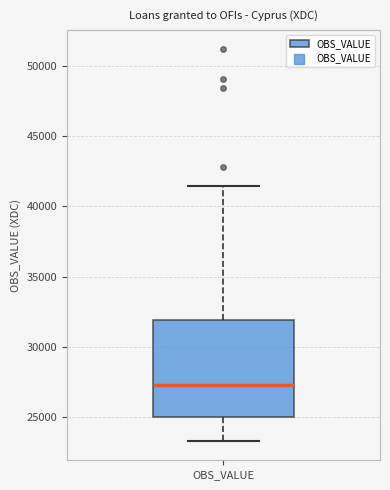

Read this box plot against the y-axis: the position of the median line, the range covered by the box, and the ends of both whiskers. The values are not printed on the chart, so give them approximately, as read against the axis.

median 27500, box 25000 to 32000, whiskers 23500 to 41500